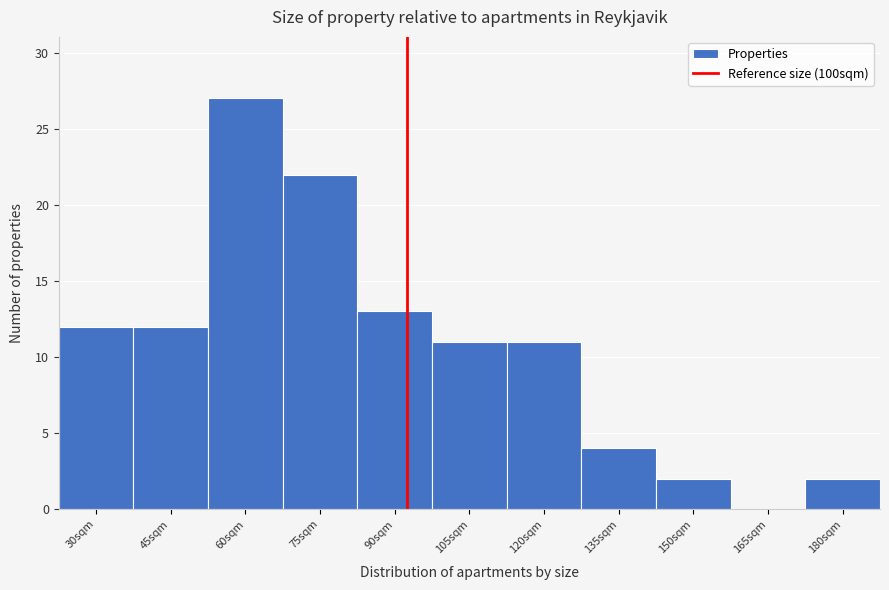

Reading left to right, transcribe all the data shown in this chart.

30sqm=12	45sqm=12	60sqm=27	75sqm=22	90sqm=13	105sqm=11	120sqm=11	135sqm=4	150sqm=2	165sqm=0	180sqm=2